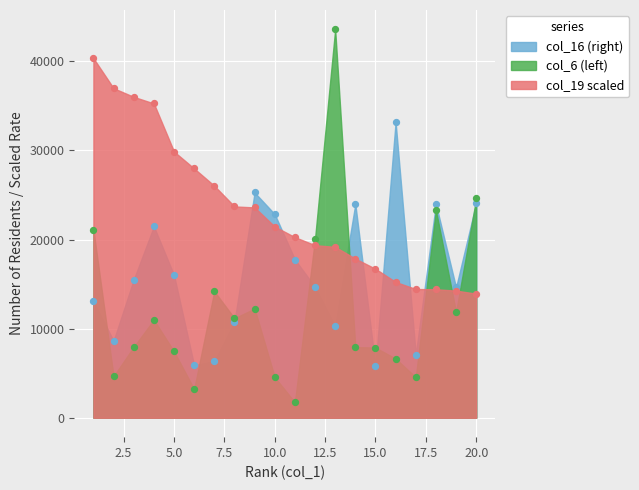

Is the value of col_6 (left) at 20 greater than the value of col_16 (right) at 17?

Yes